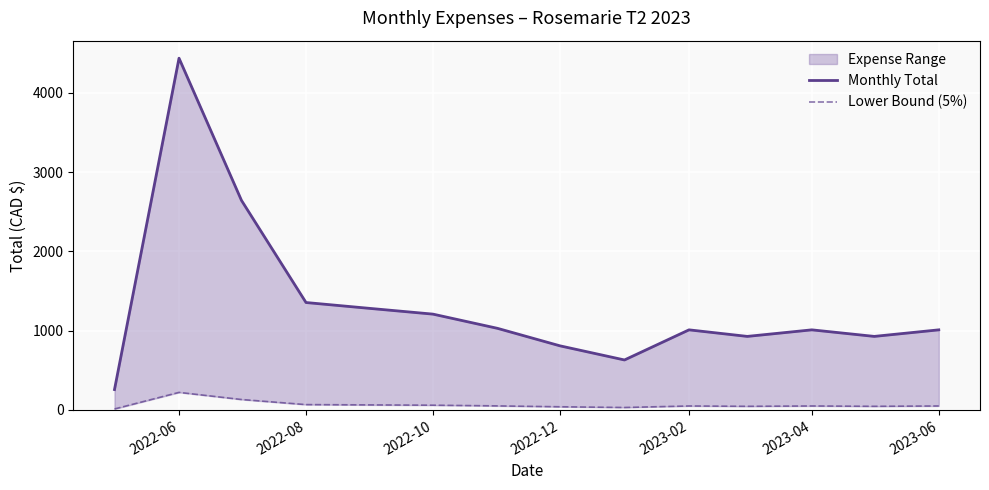

Count the number of categories in the chart.

14